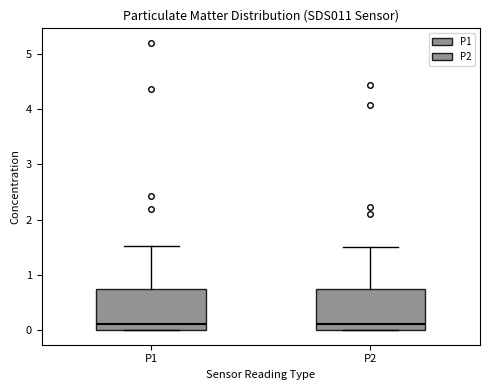

Reading left to right, read every box against the y-axis: the position of its median line, the range the box covers, and the ends of its whiskers. The values are not printed on the chart, so give them approximately, as read against the axis.

P1: median 0.1, box 0.0 to 0.7, whiskers 0.0 to 1.5
P2: median 0.1, box 0.0 to 0.7, whiskers 0.0 to 1.5